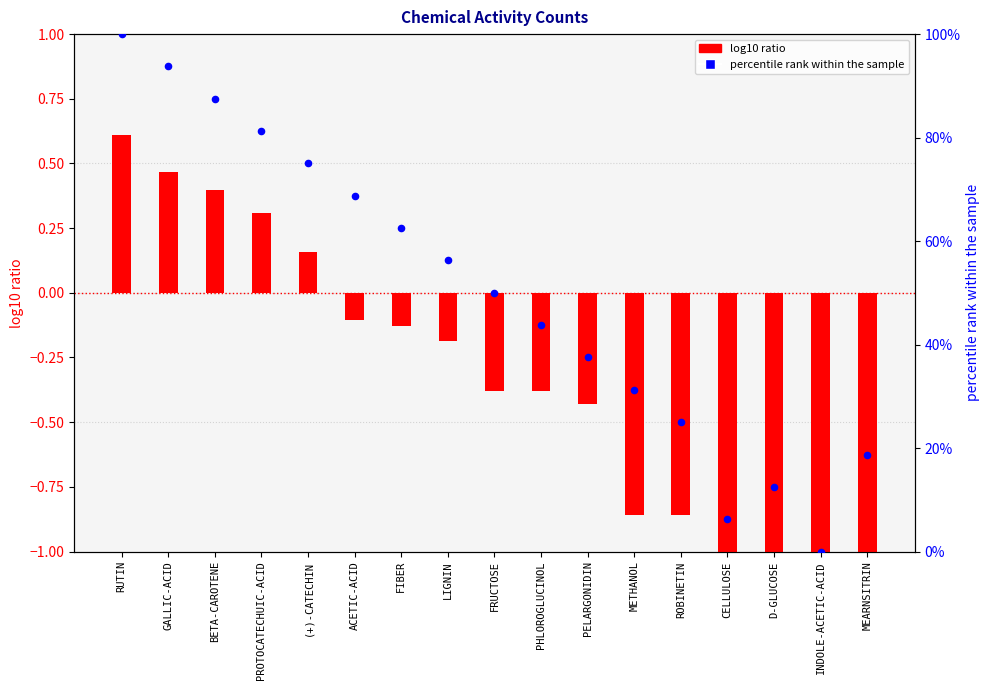

At which category is the sum across all series the highest?

RUTIN